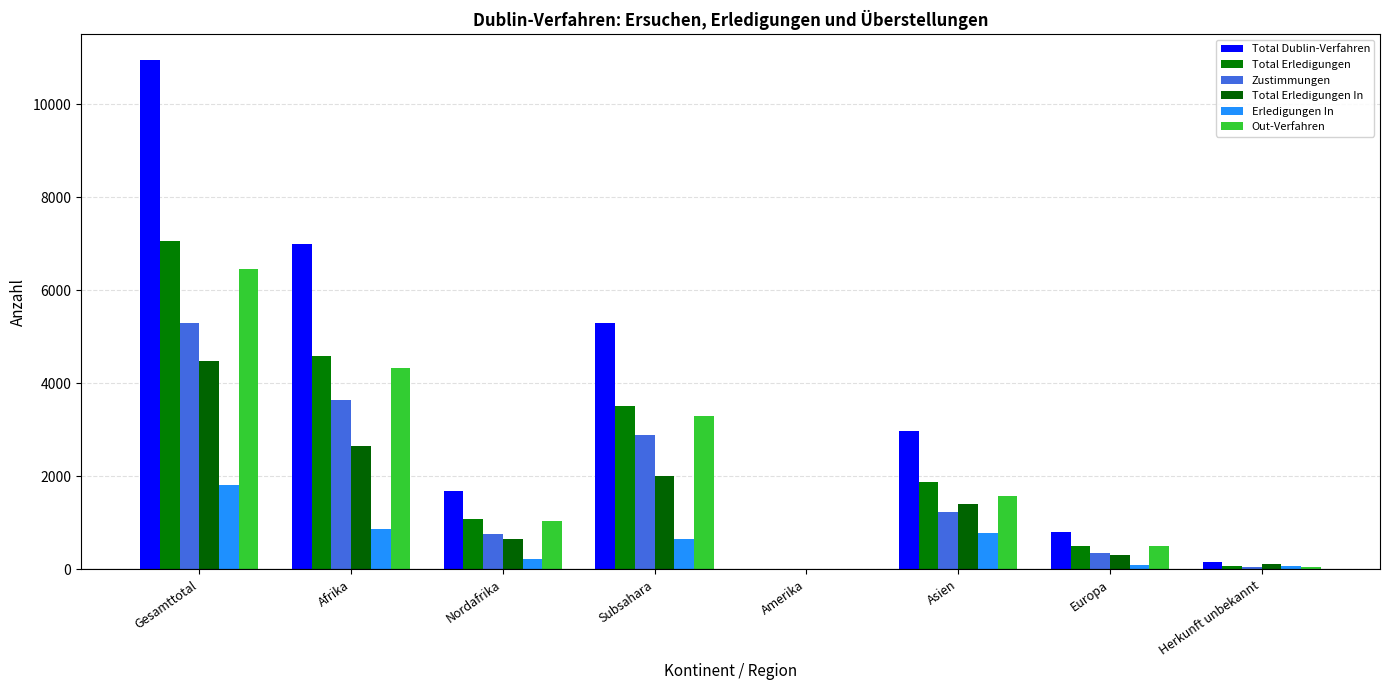

At which category does the chart reach its peak across all series?

Gesamttotal